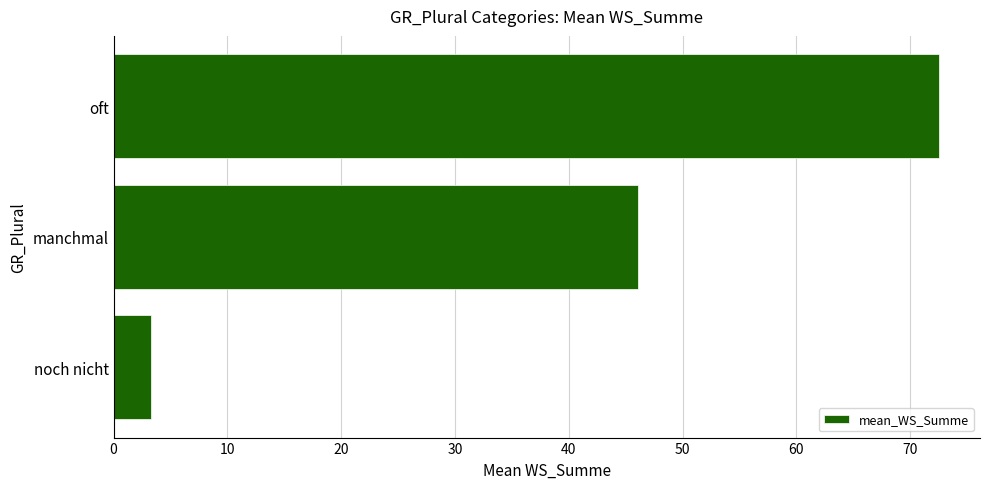

What is the average value?

40.6